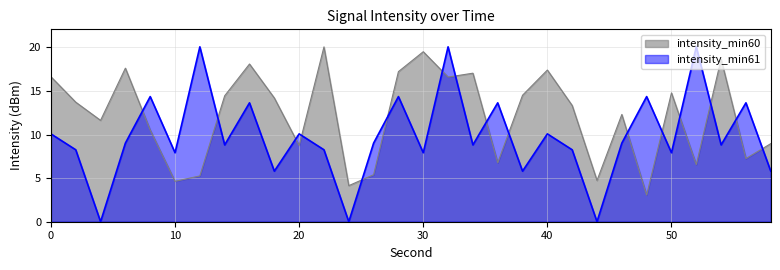

What is the value of the intensity_min61 point at the 1st from the left?

10.1